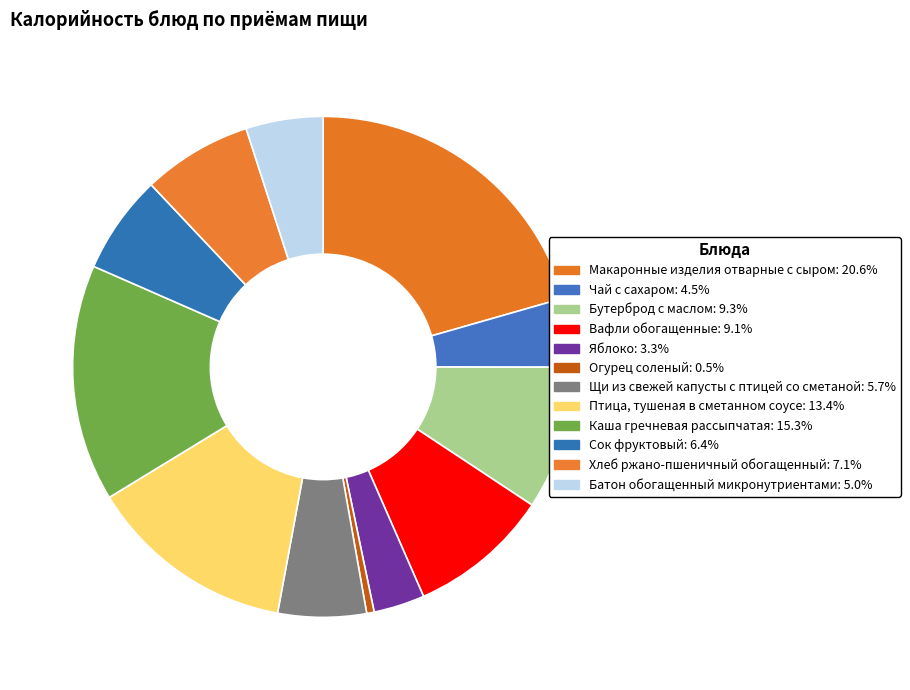

True or false: Хлеб ржано-пшеничный обогащенный accounts for 7% of the total.

True